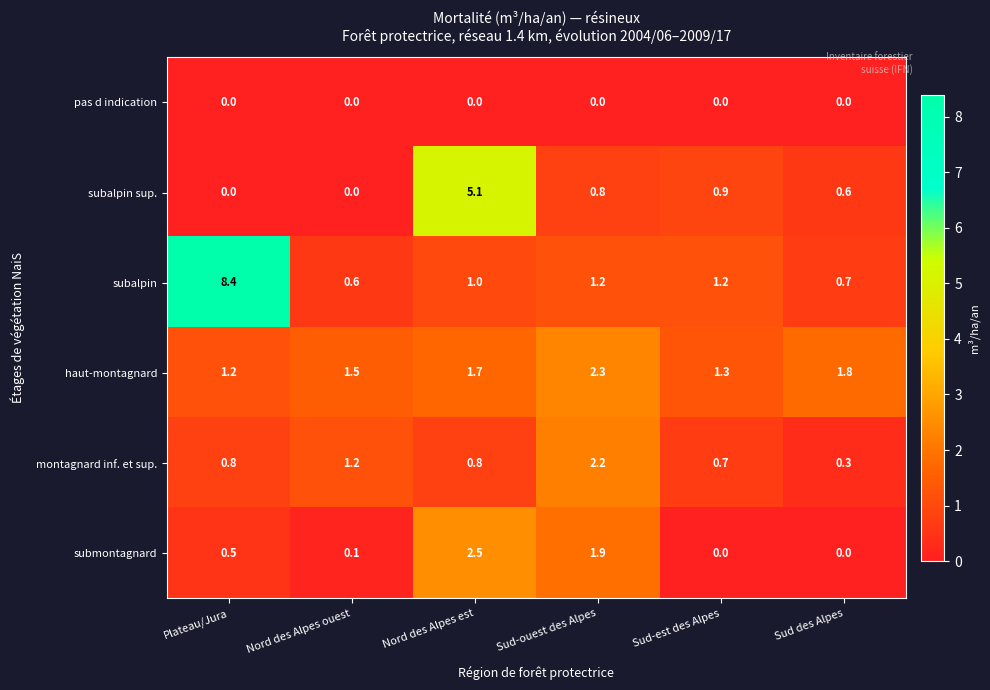

What is the difference between the maximum and second lowest values in the subalpin series?

7.7